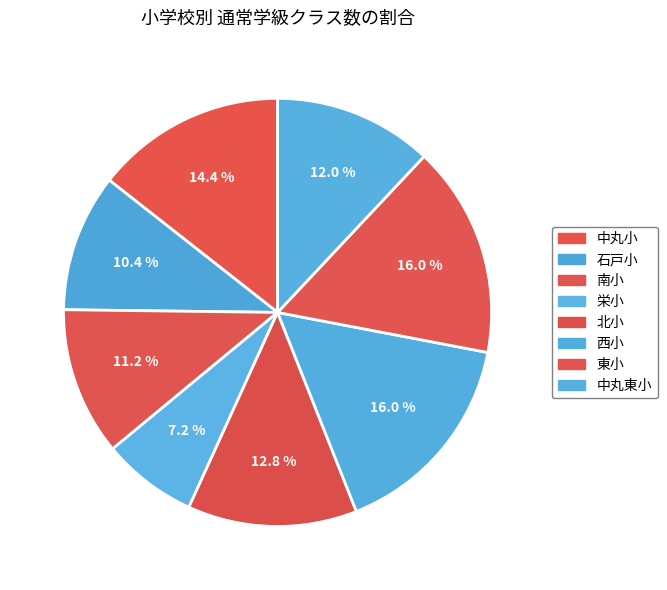

To the nearest percent, what is the combined percentage of 中丸小 and 栄小?

22%